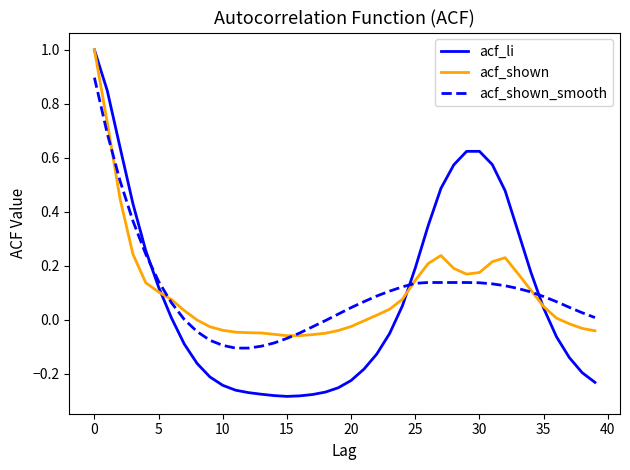

What is the maximum value shown in the chart?

1.0